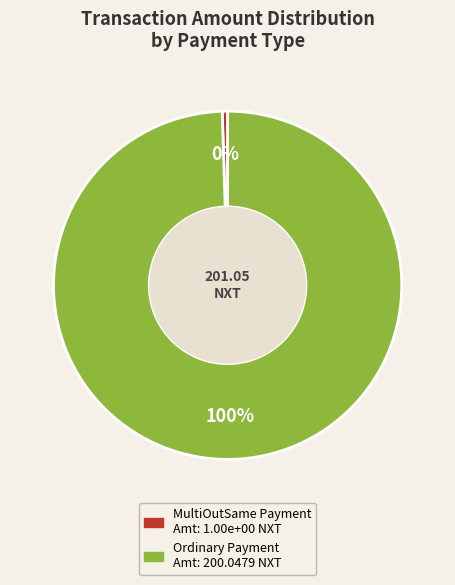

Is there a majority slice in this chart?

Yes